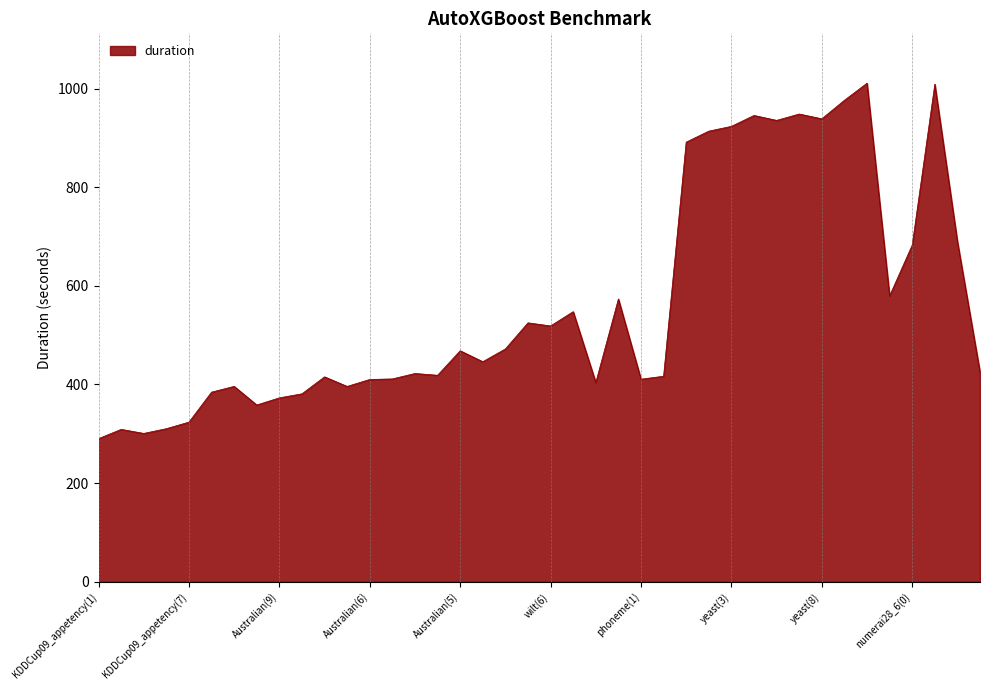

What is the difference between the maximum and minimum values?

720.7